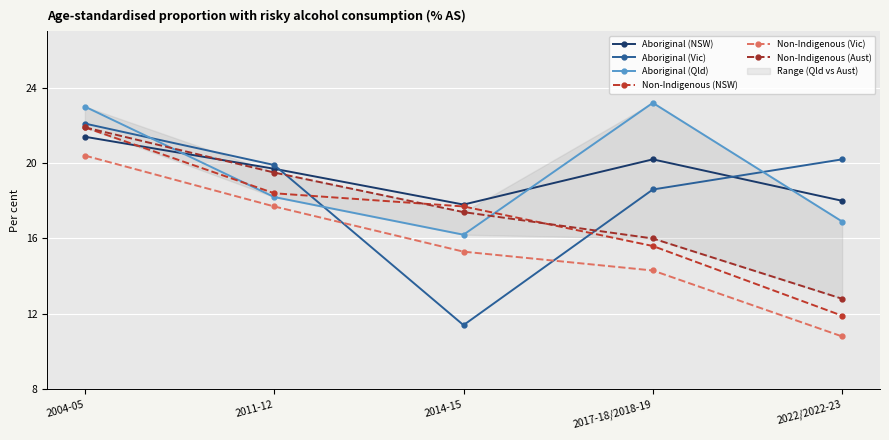

What position from the left is 2004-05?

1